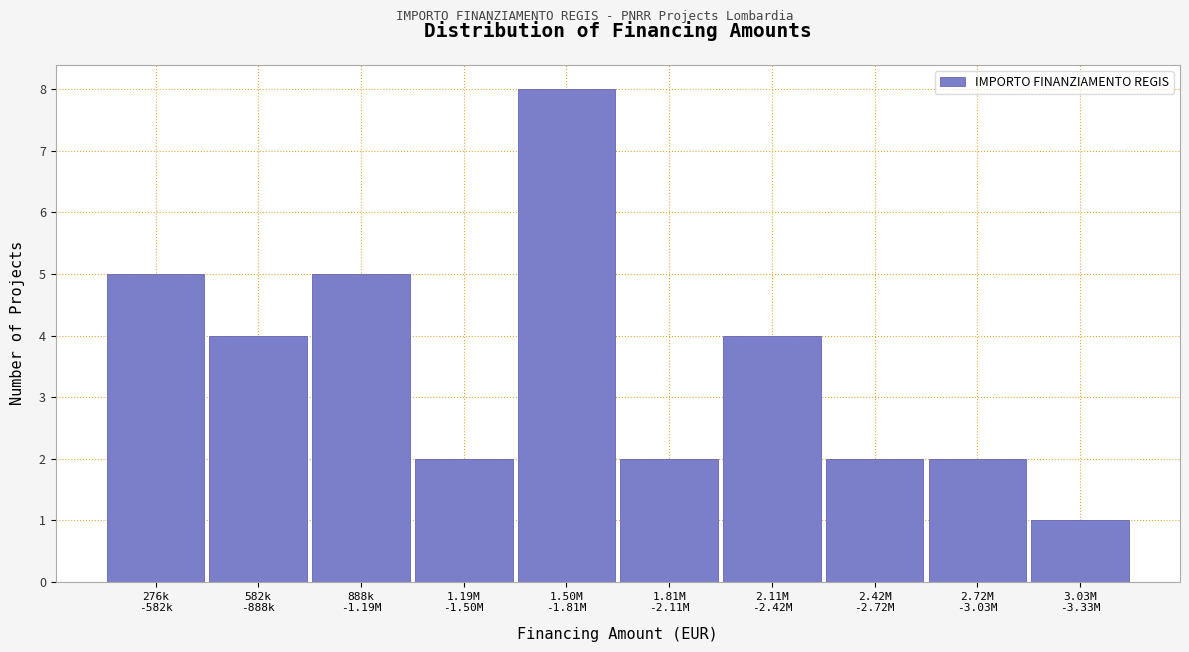

Reading left to right, transcribe all the data shown in this chart.

5	4	5	2	8	2	4	2	2	1